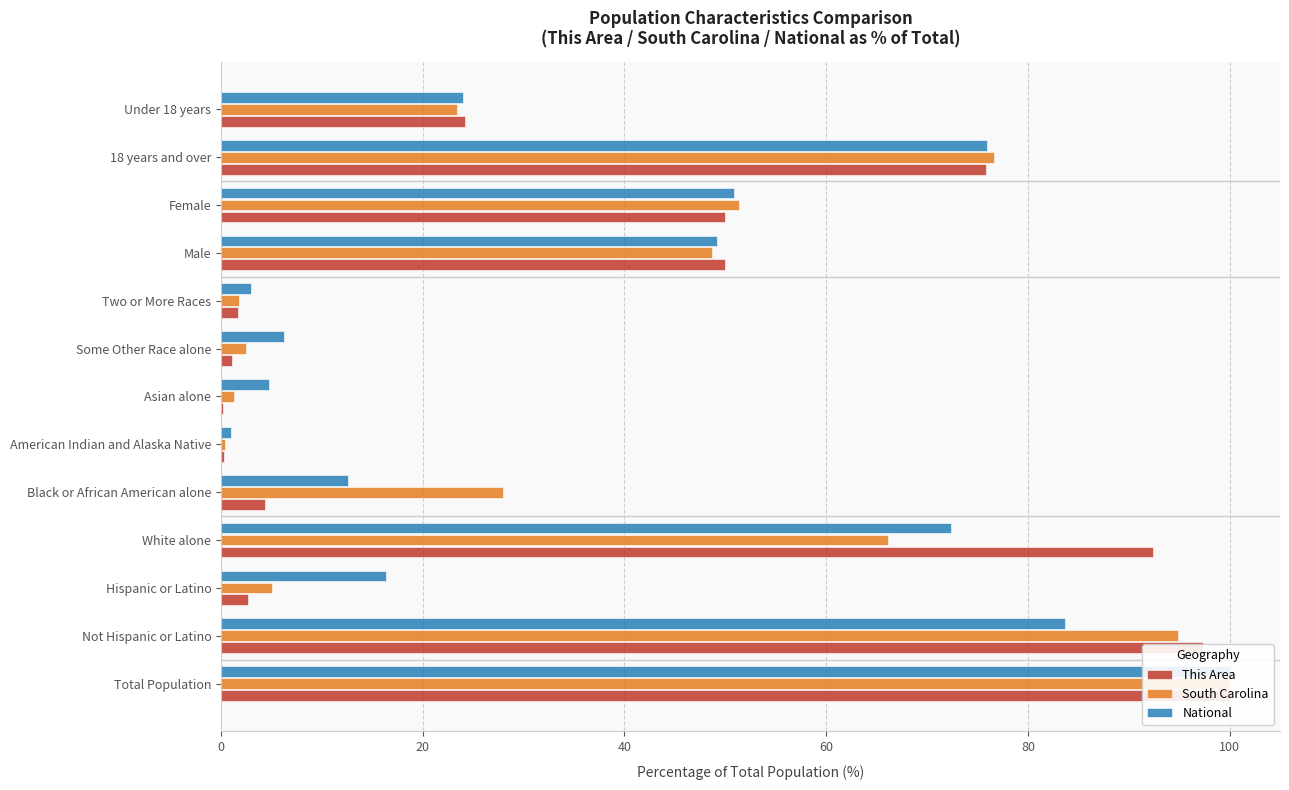

What is the difference between the highest and lowest values at American Indian and Alaska Native?

0.7